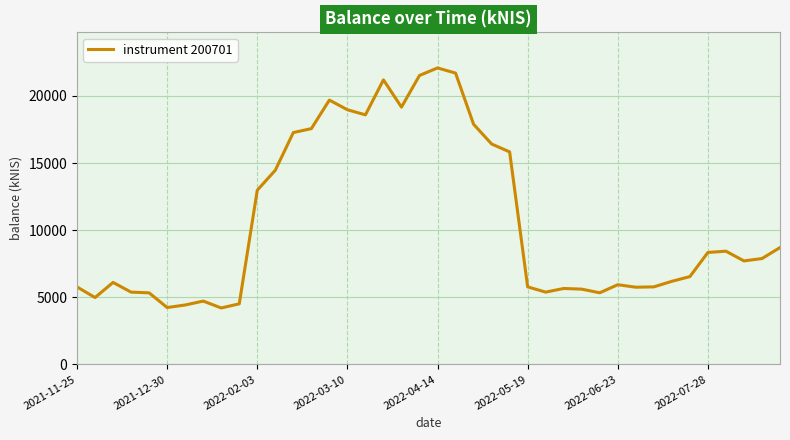

What is the greatest value displayed?

22084.1